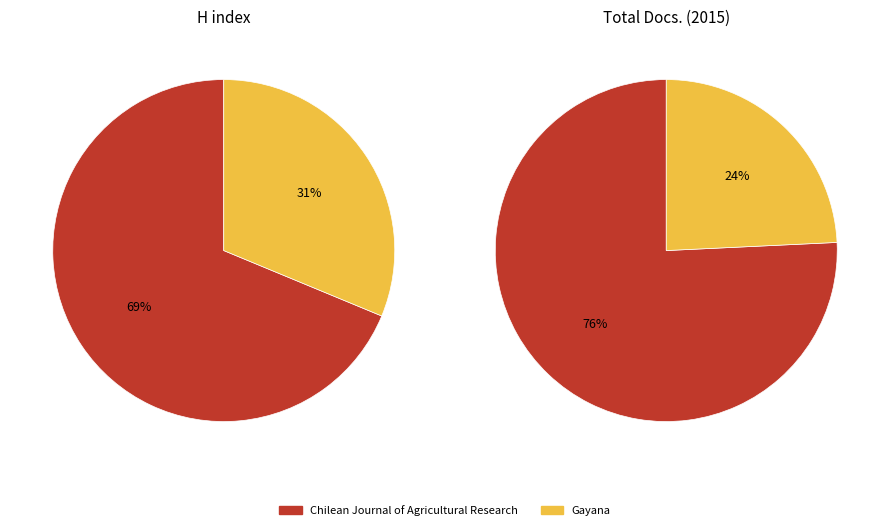

Which category accounts for the majority?

Chilean Journal of Agricultural Research